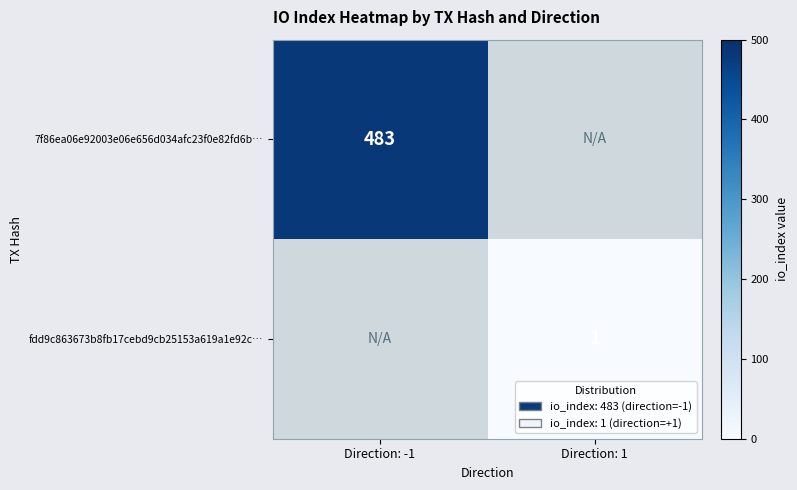

The fdd9c863673b8fb17cebd9cb25153a619a1e92c… series shows 0.4 at Direction: 1. True or false?

False